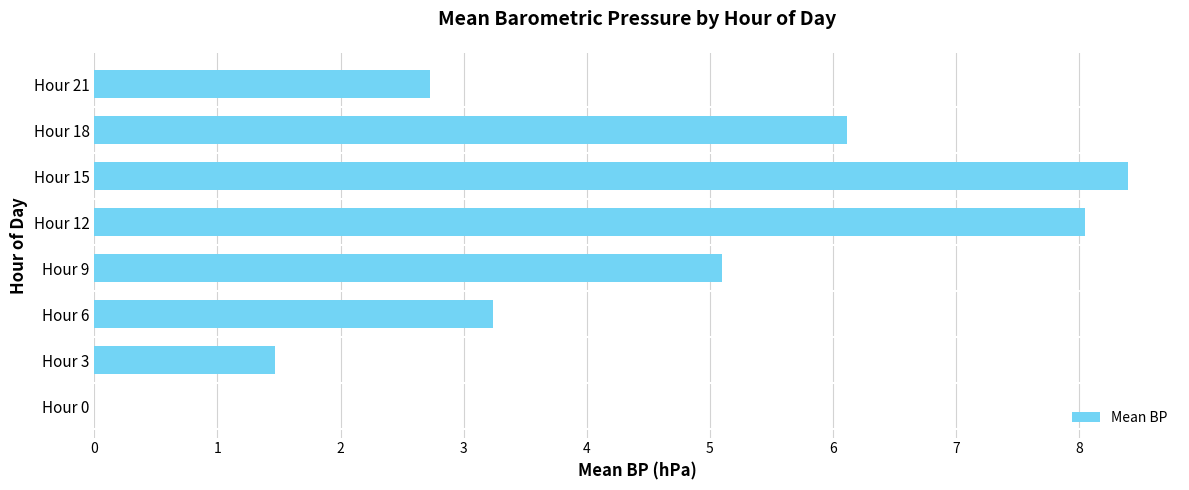

How many distinct data groups are displayed?

1